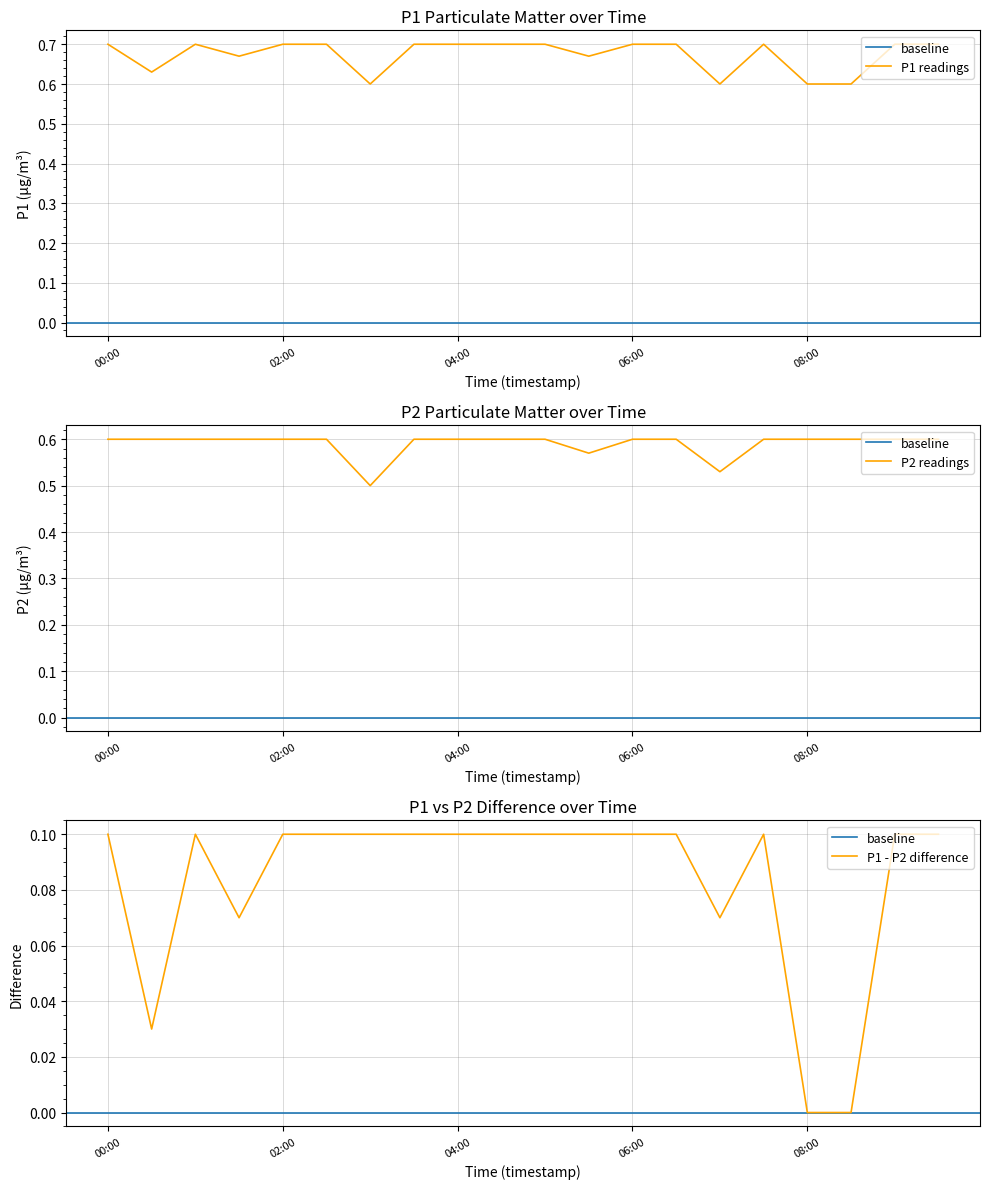

What is the difference between the highest and lowest values at 00:00?

0.1